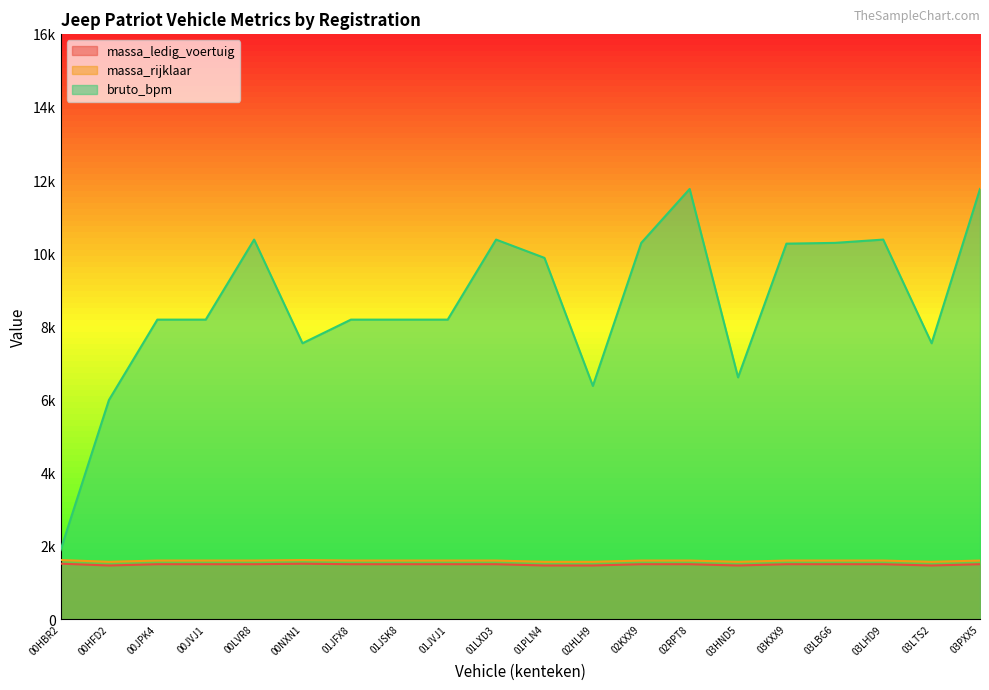

At how many categories does at least one series exceed 9141?

9